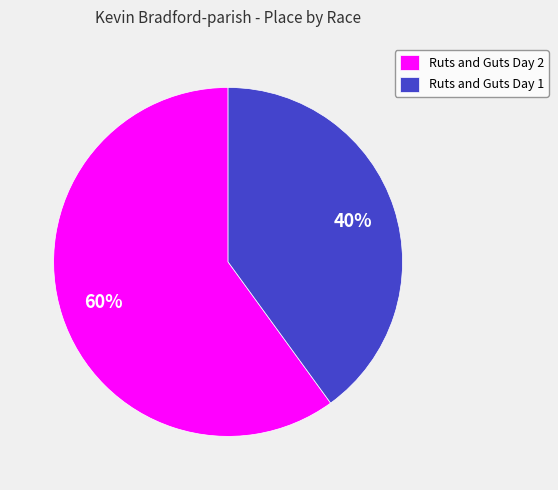

Is there any slice that represents more than half of the pie?

Yes